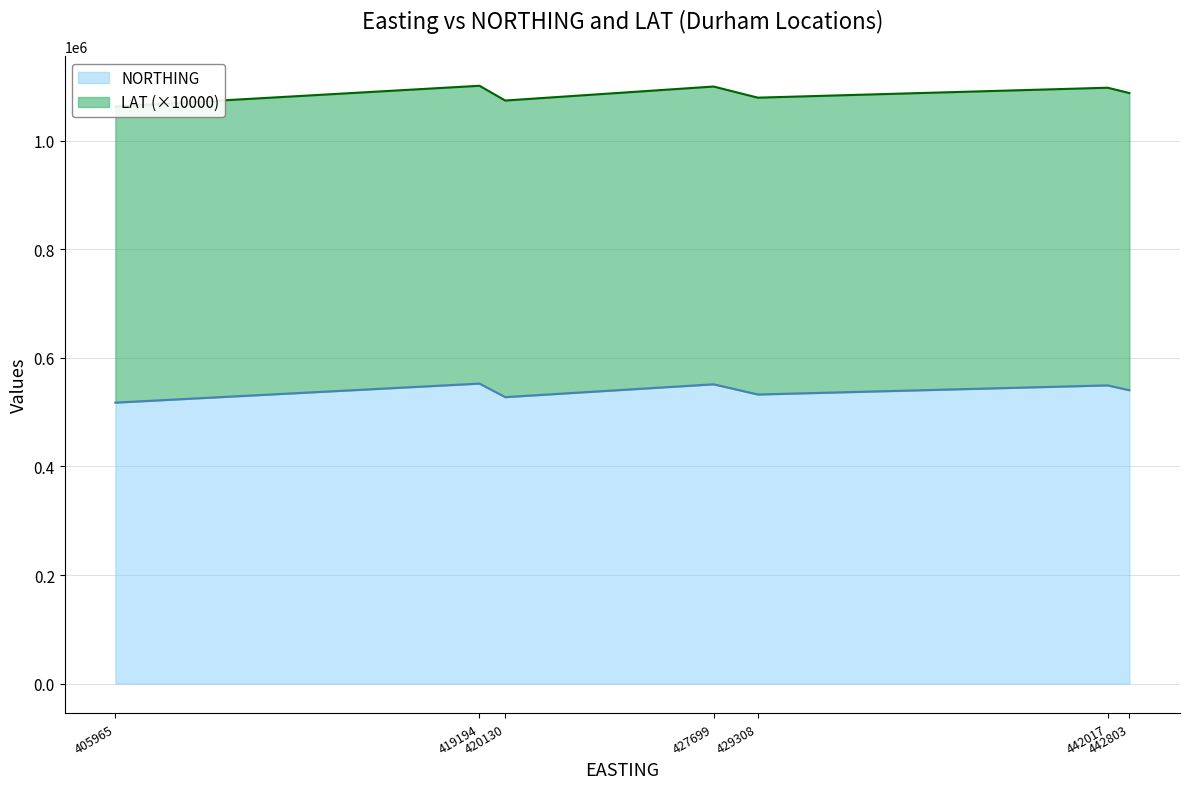

True or false: LAT and NORTHING intersect in this chart.

False